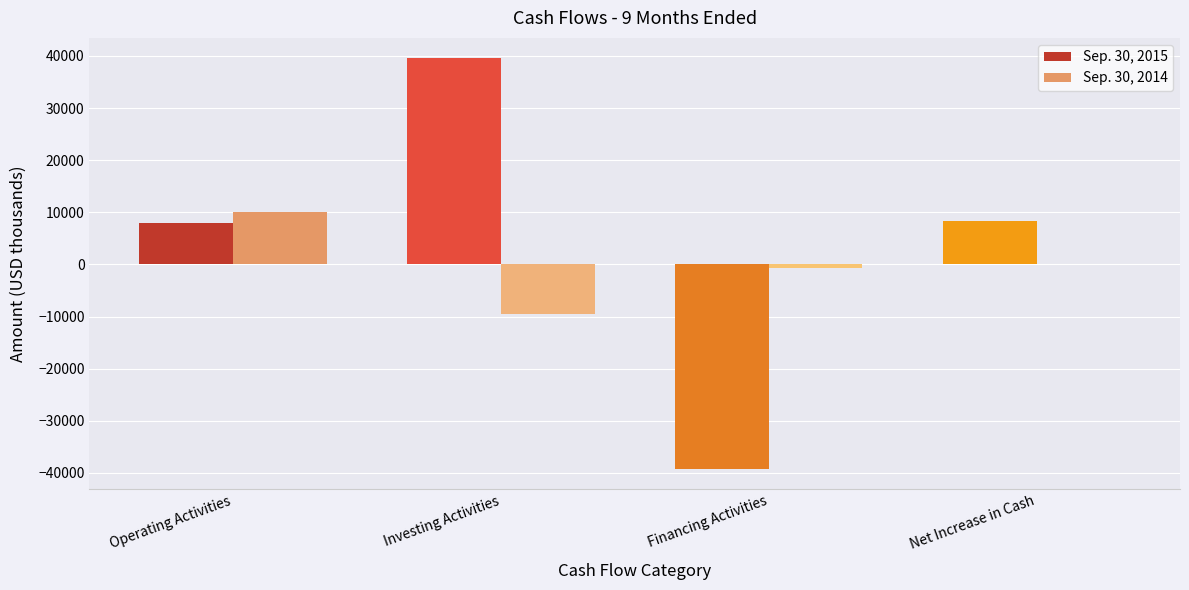

Reading left to right, list all the values displayed in this chart.

Sep. 30, 2015: 7999	39540	-39154	8385
Sep. 30, 2014: 10136	-9495	-641	0